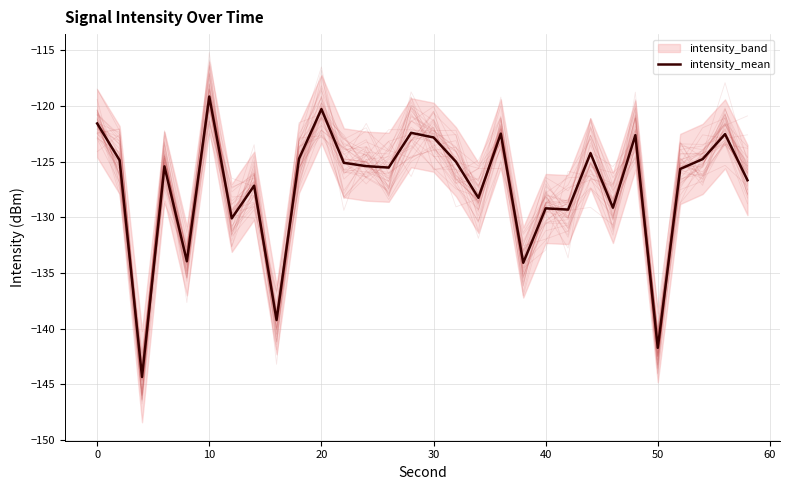

What is the difference between the maximum and minimum values?

25.2